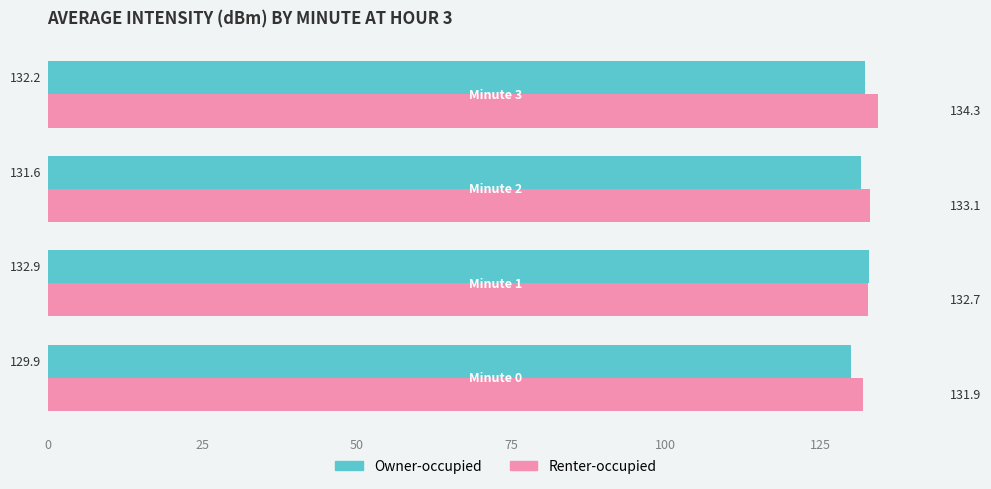

Which series has the widest spread of values?

Owner-occupied